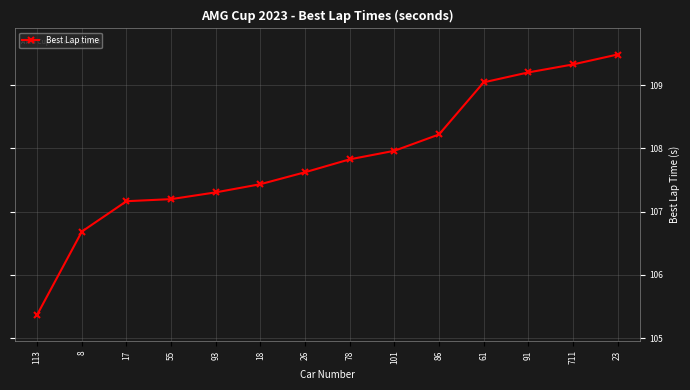

What value does the data have at 86?

108.2